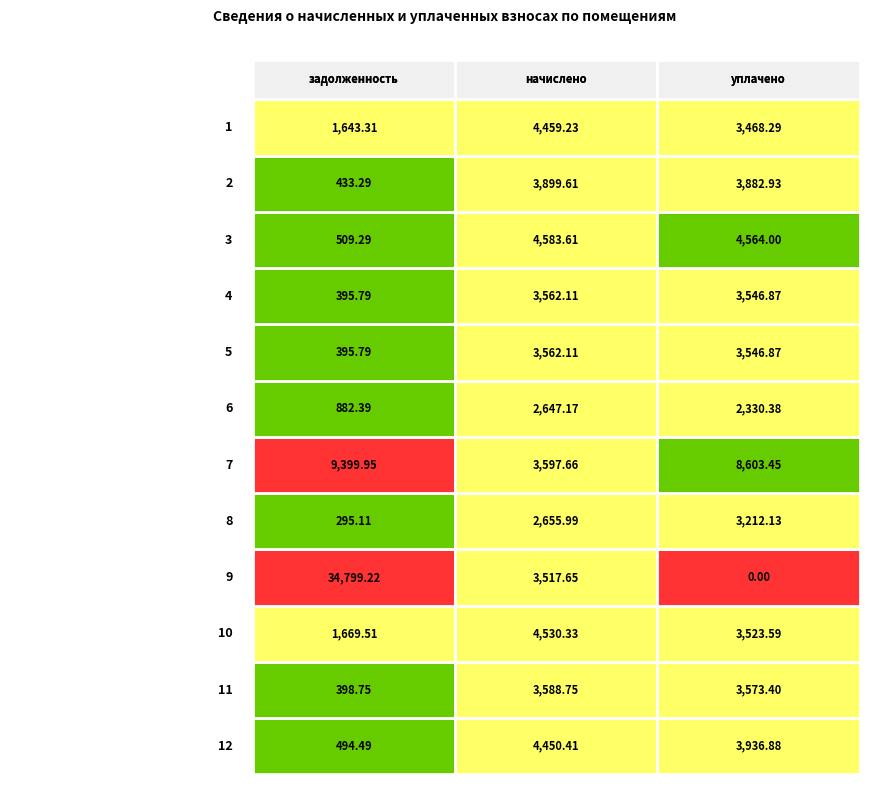

Rank the series by their maximum value, from lowest to highest.

начислено, уплачено, задолженность